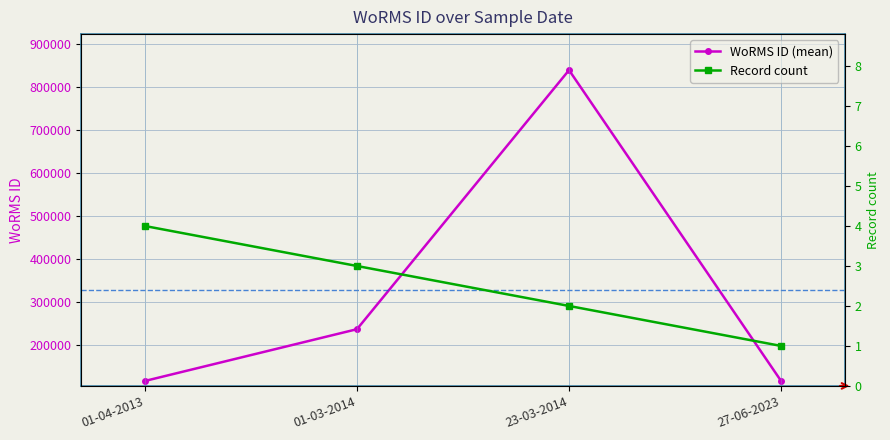

True or false: WoRMS ID (mean) and Record count intersect in this chart.

False